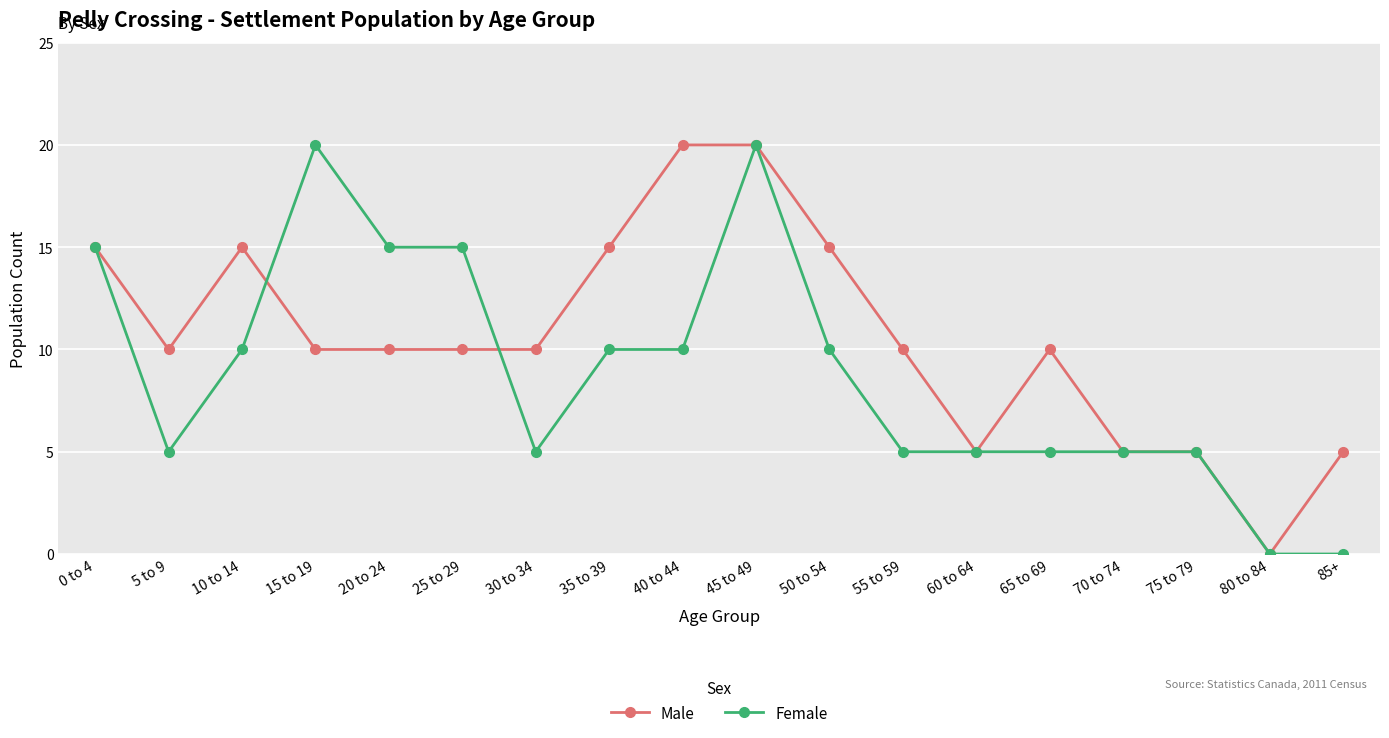

What is the total value across all series at 50 to 54?

25